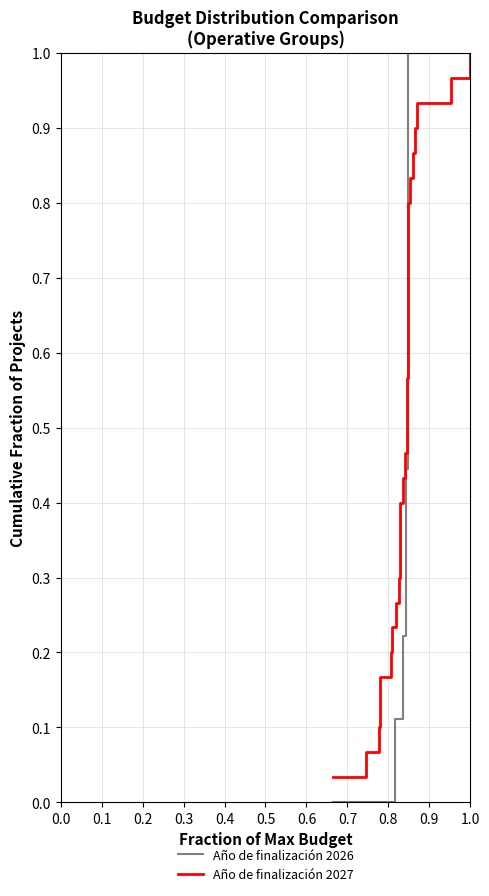

At how many categories does at least one series exceed 0?

39